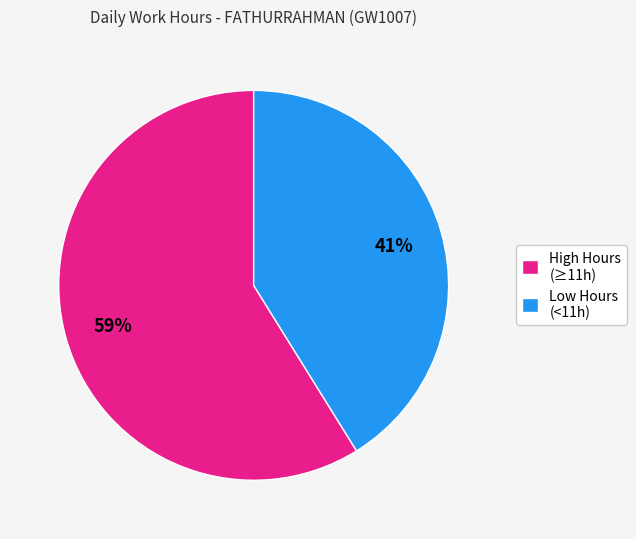

How many slices are in this pie chart?

2